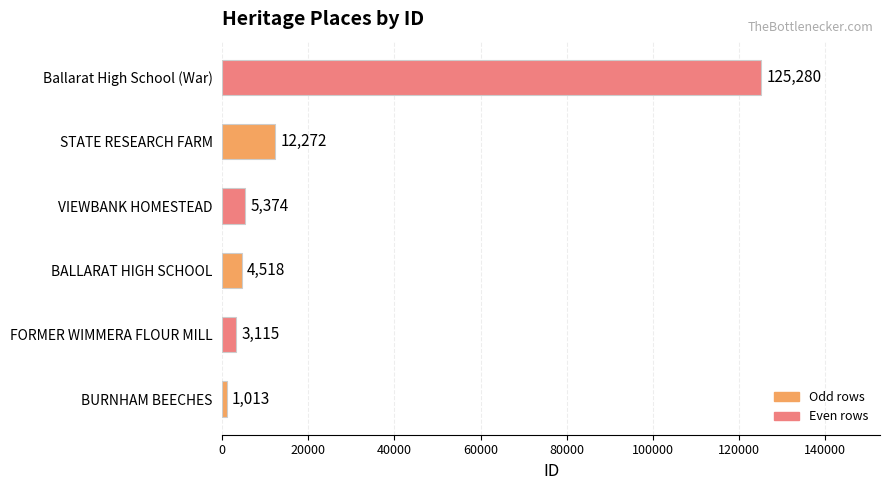

At which category does the chart reach its peak across all series?

Ballarat High School (War)